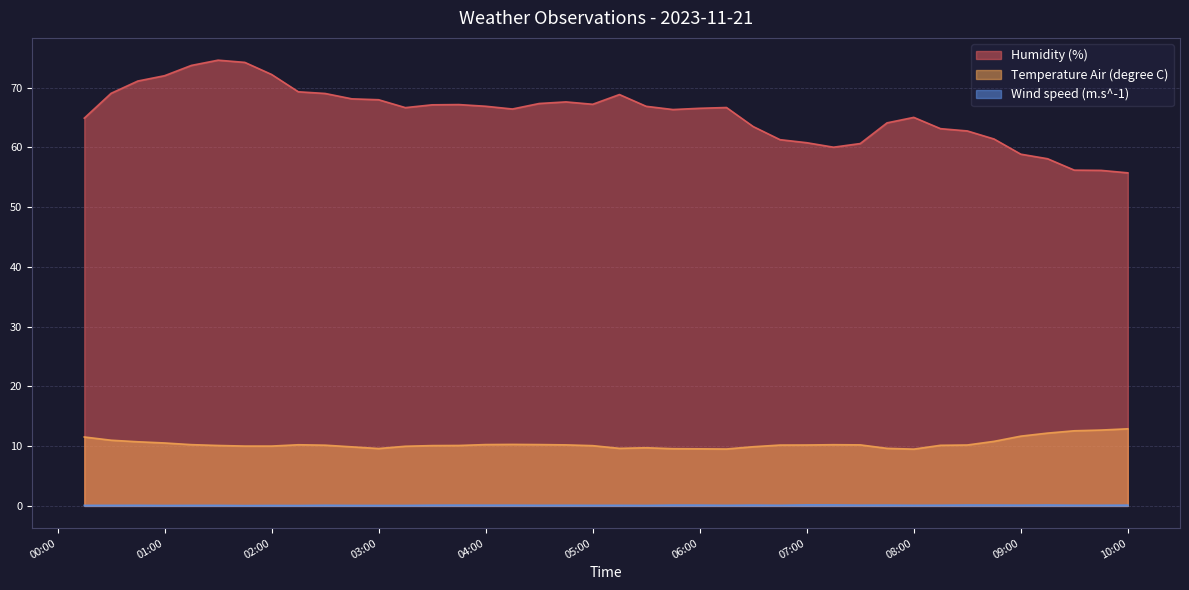

What is the label of the 23rd point from the right?

2023-11-21T04:30:00